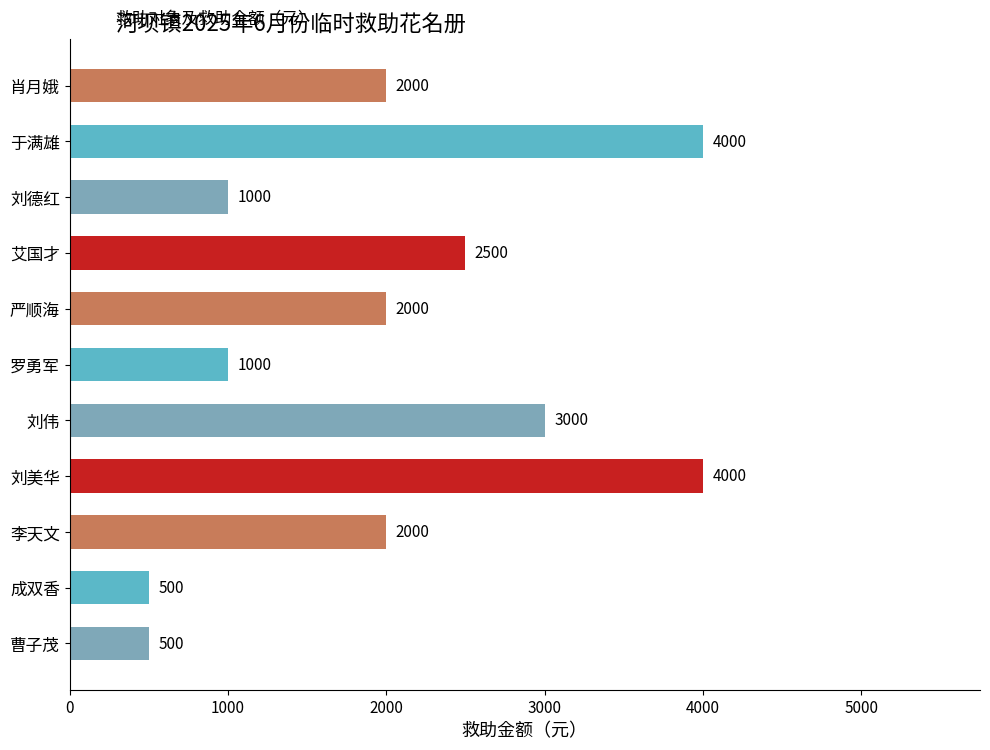

What is the sum of all values?

22500